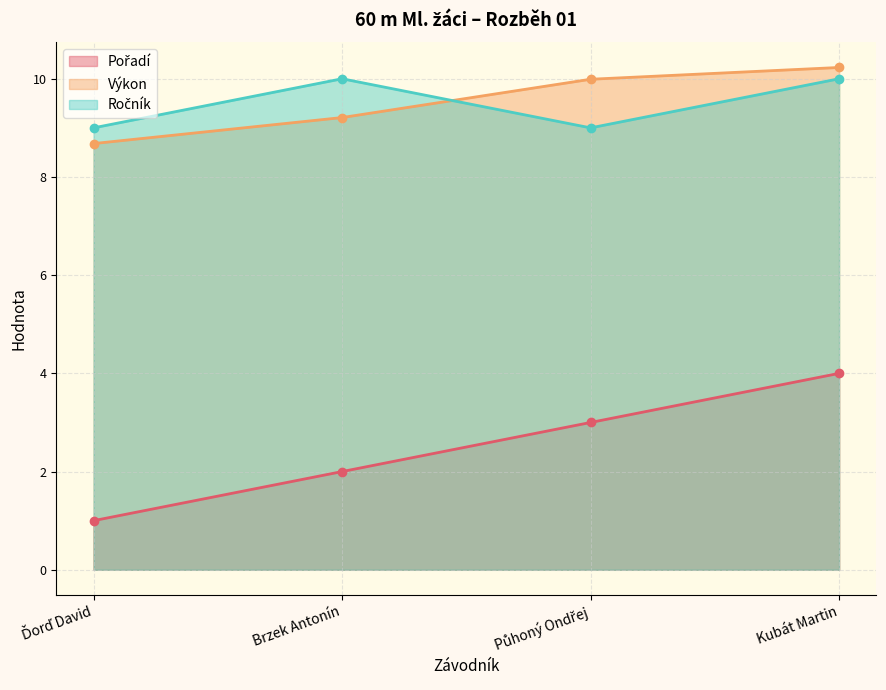

What is the sum of the Ročník values at Půhoný Ondřej and Brzek Antonín?

19.0